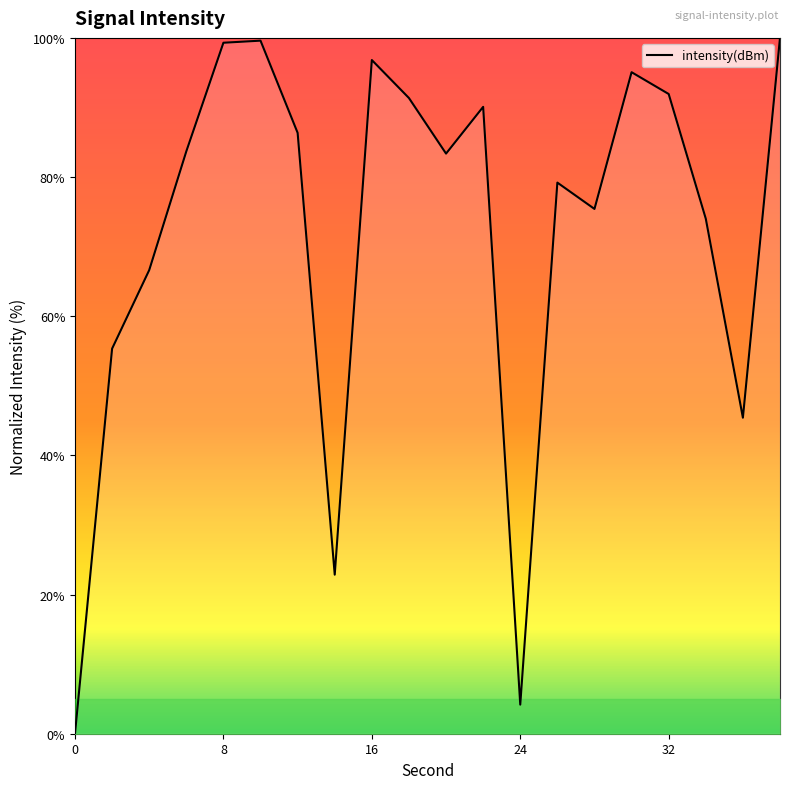

What is the difference between the maximum and minimum values?

100.0